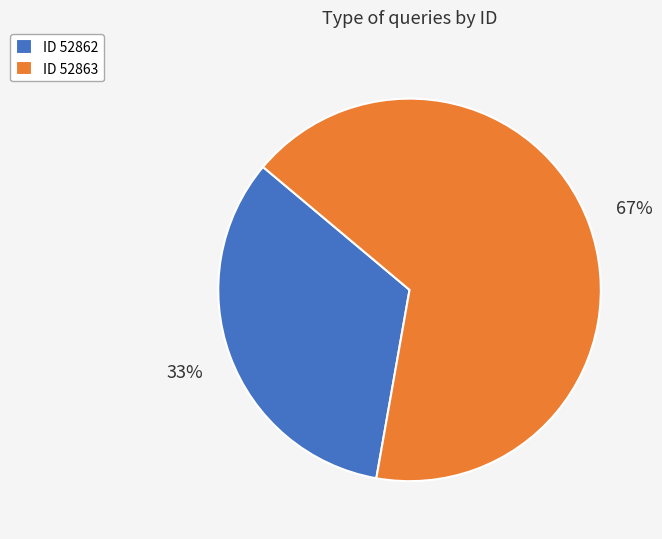

Is it true that ID 52863 is 81% of the pie?

False